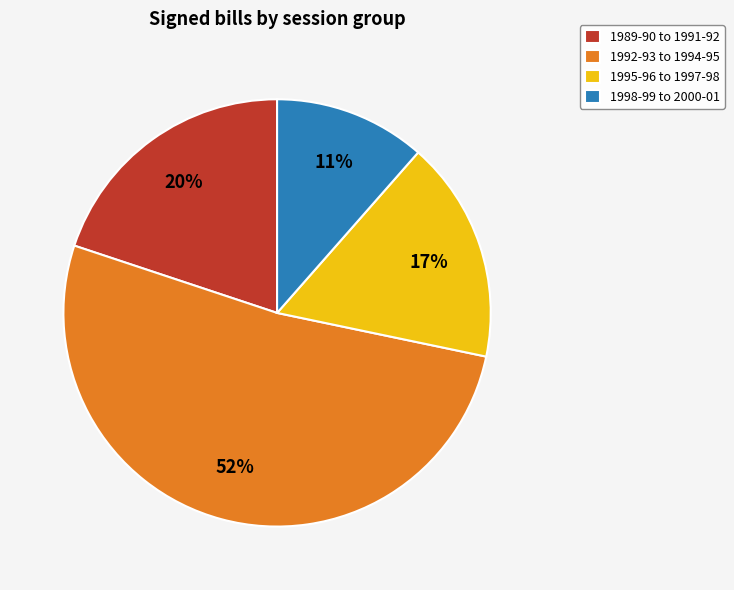

To the nearest percent, what portion does 1989-90 to 1991-92 represent?

20%